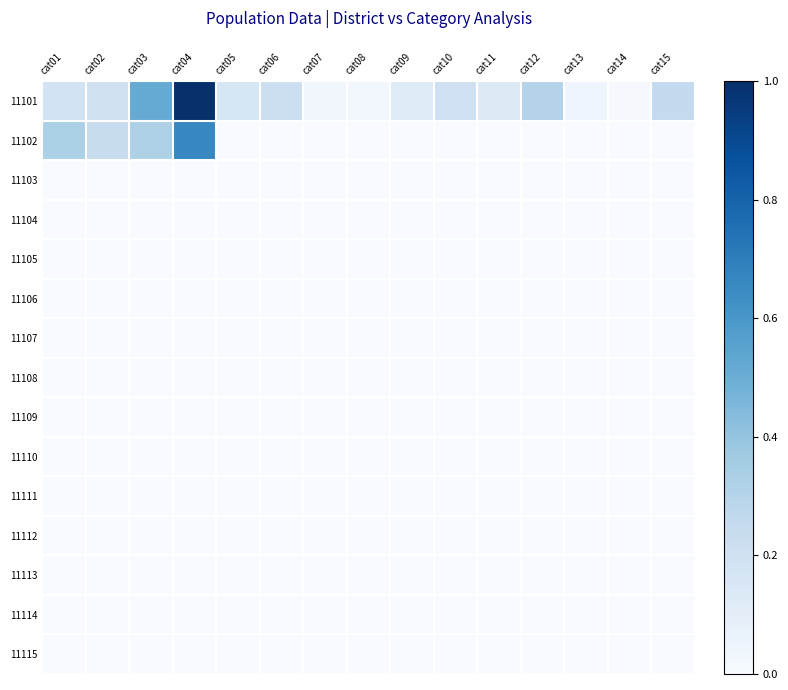

What is the maximum value shown in the chart?

1.0